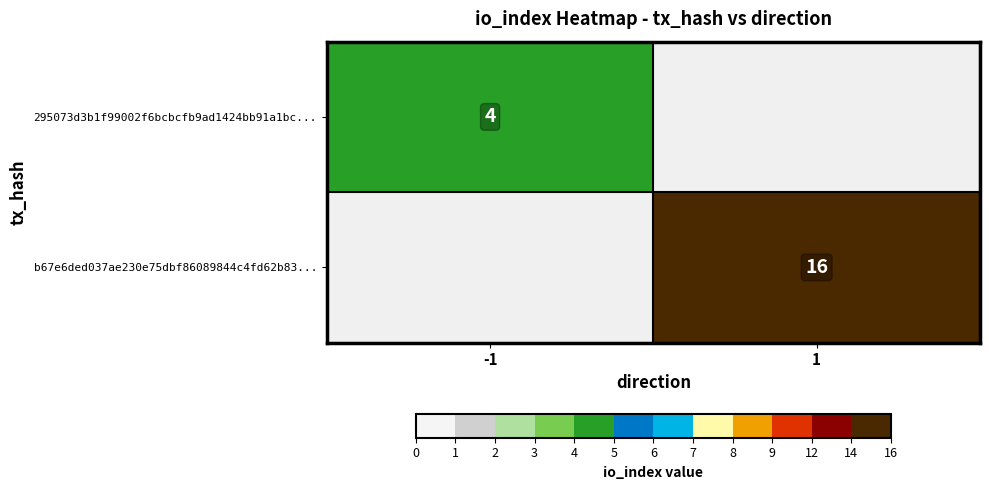

True or false: 295073d3b1f99002f6bcbcfb9ad1424bb91a1bc... has a value of 4 at -1.

True